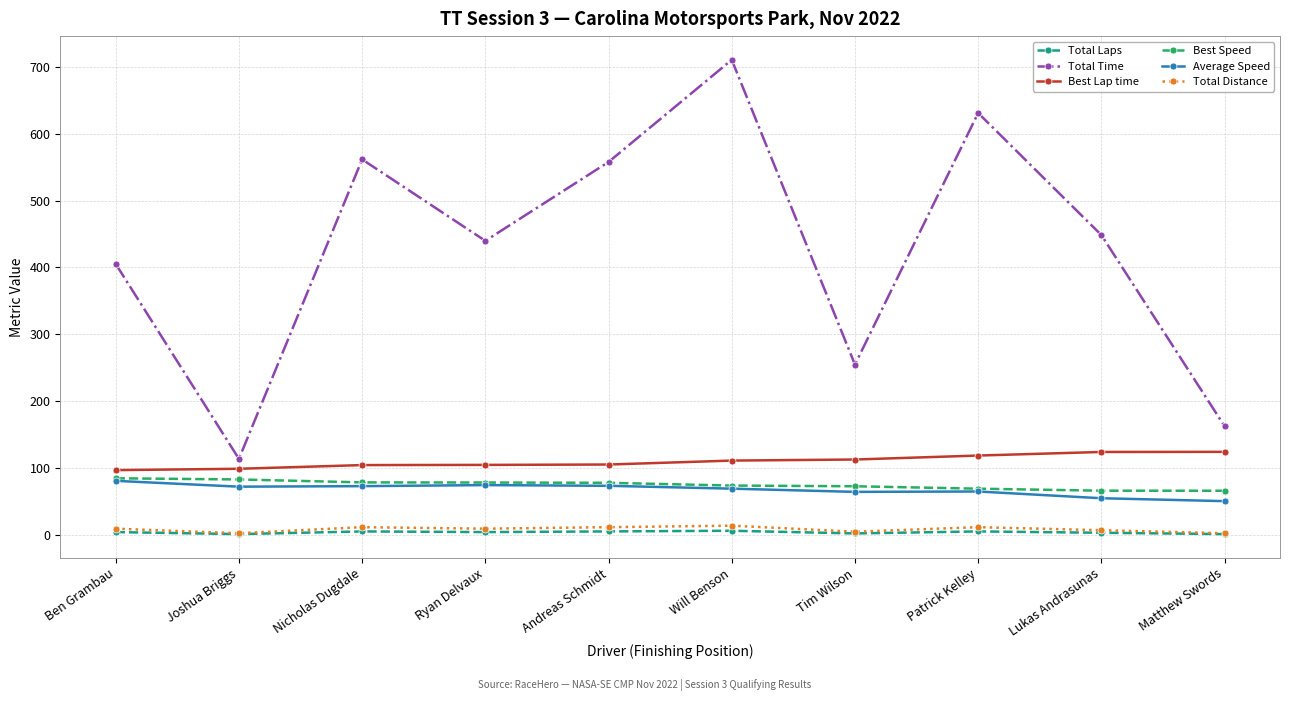

At which category is the sum across all series the highest?

Will Benson